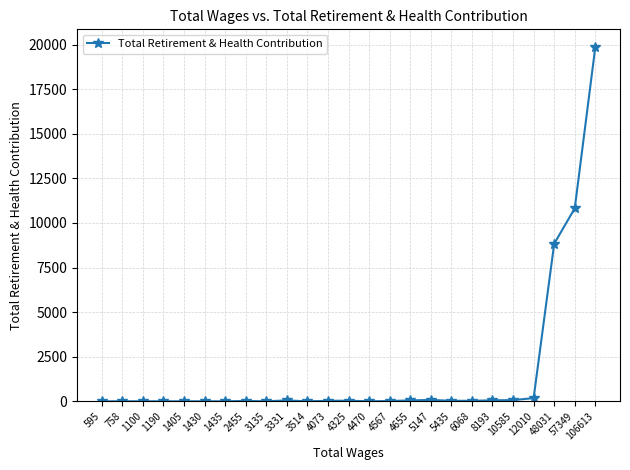

True or false: there are more than 1 points higher than both neighbors.

True